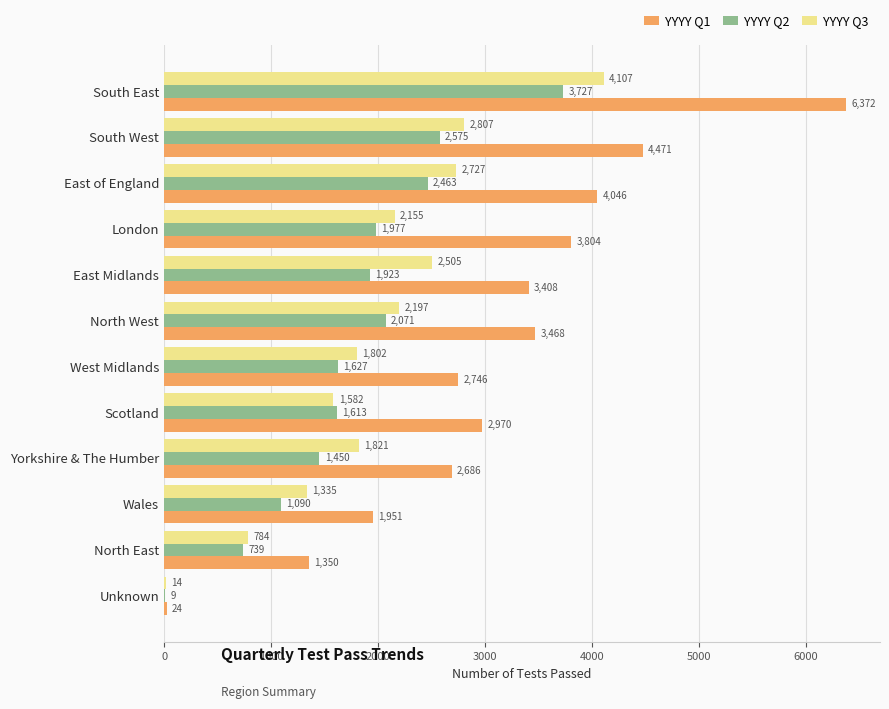

Count the number of data series in this chart.

3